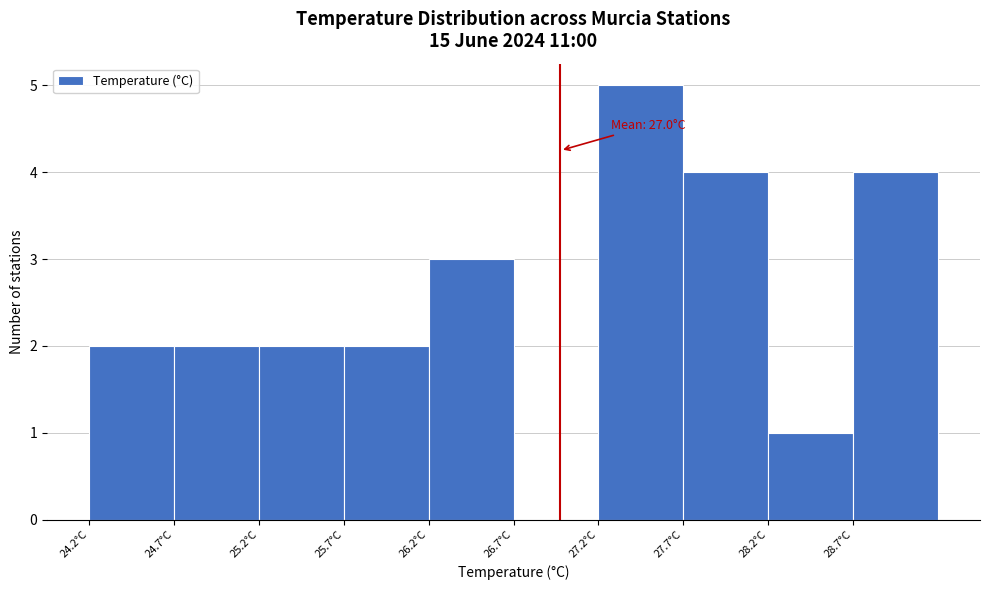

Over which range of the x-axis is the bar tallest?

27.2 to 27.7